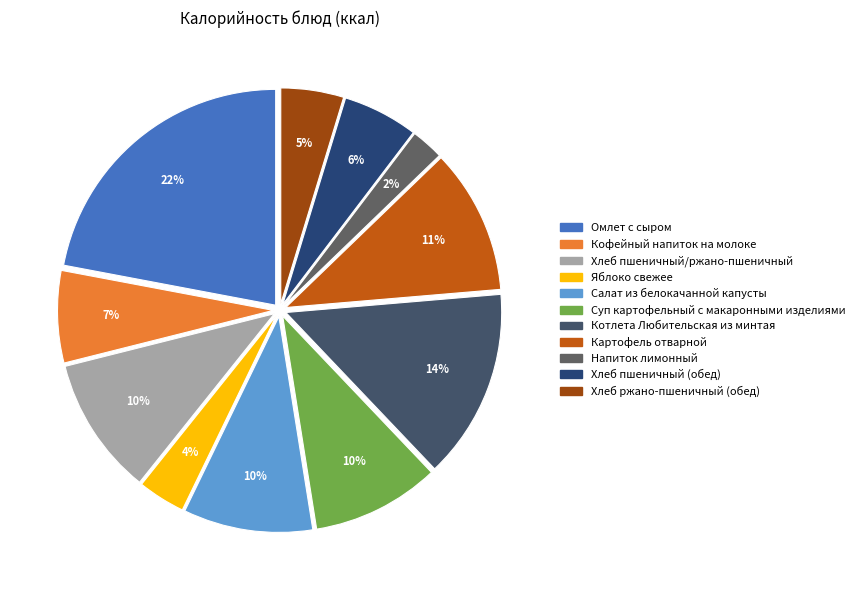

Is there a majority slice in this chart?

No